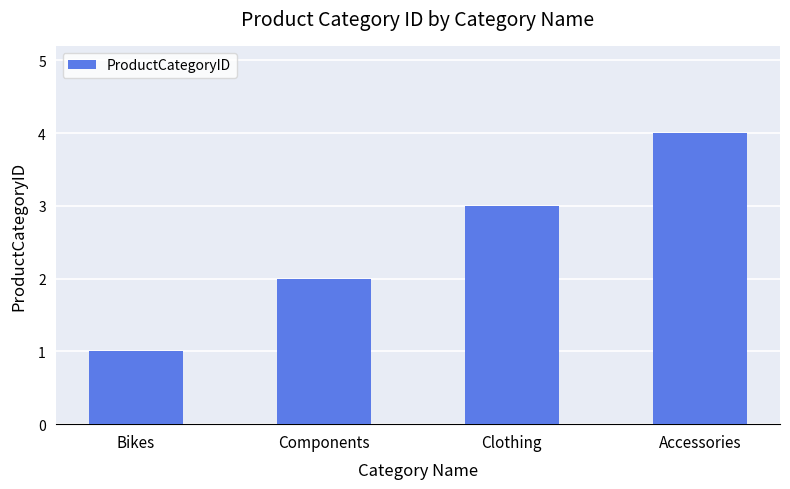

Rank the categories by value from lowest to highest.

Bikes, Components, Clothing, Accessories